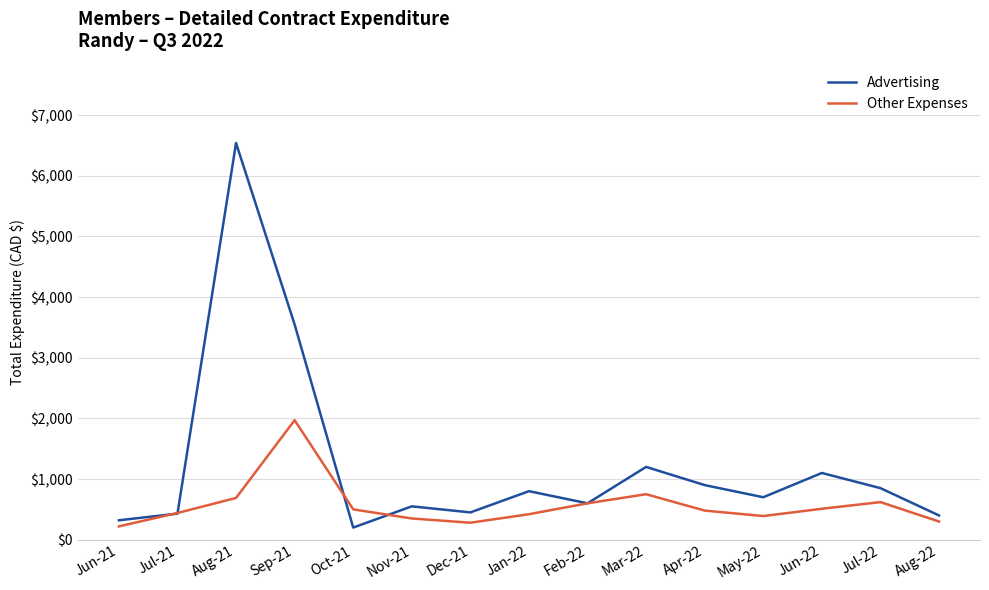

List the series in order of their peak value, lowest first.

Other Expenses, Advertising